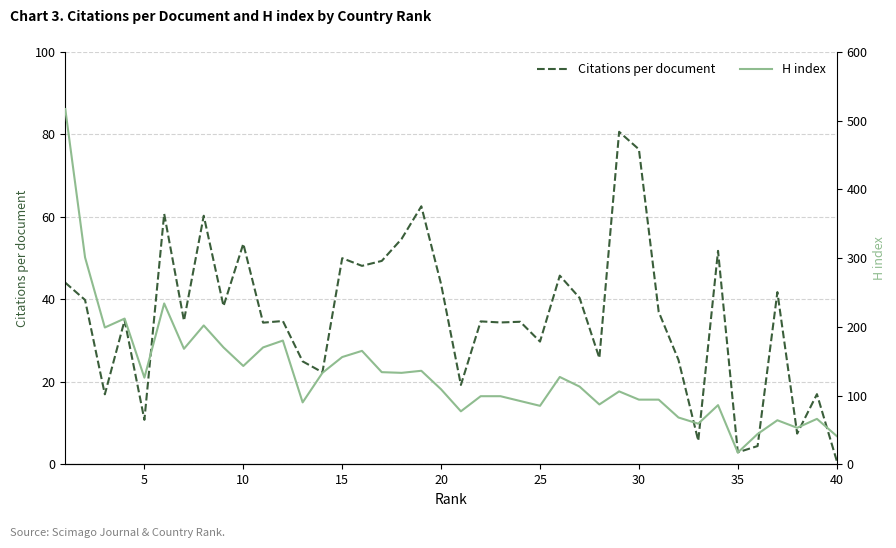

Is it true that Citations per document equals 2.7 at 5?

False